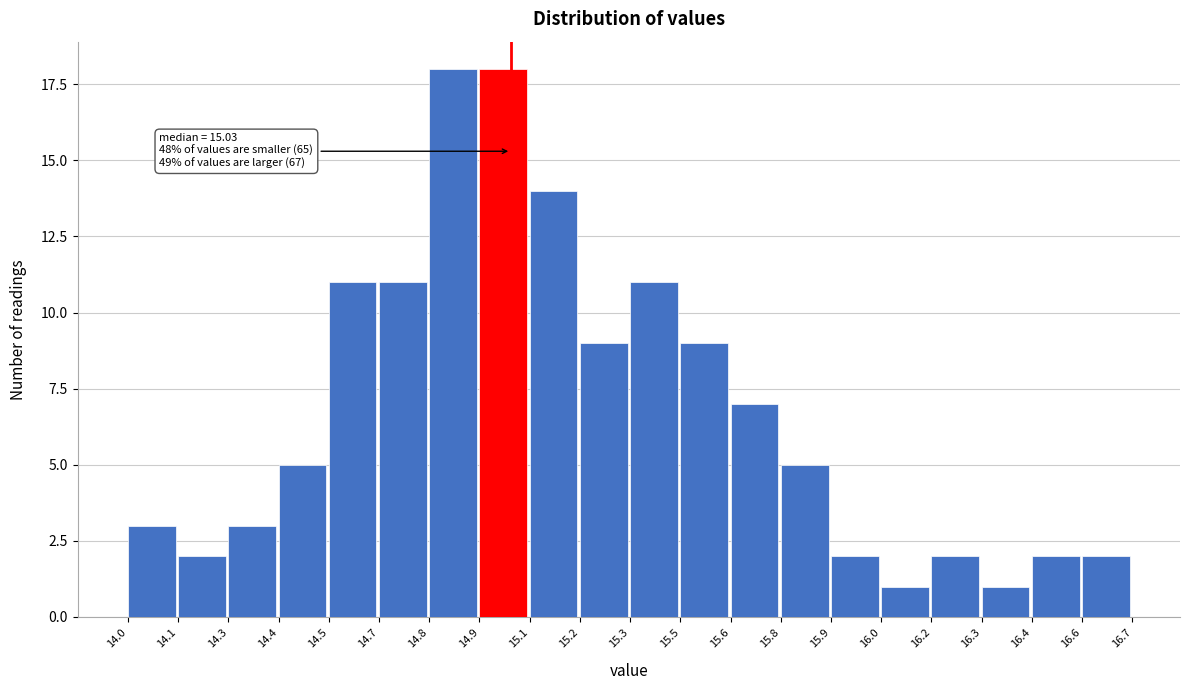

Reading left to right, what are all the values shown in this chart?

14.0=3	14.1=2	14.3=3	14.4=5	14.5=11	14.7=11	14.8=18	14.9=18	15.1=14	15.2=9	15.3=11	15.5=9	15.6=7	15.8=5	15.9=2	16.0=1	16.2=2	16.3=1	16.4=2	16.6=2